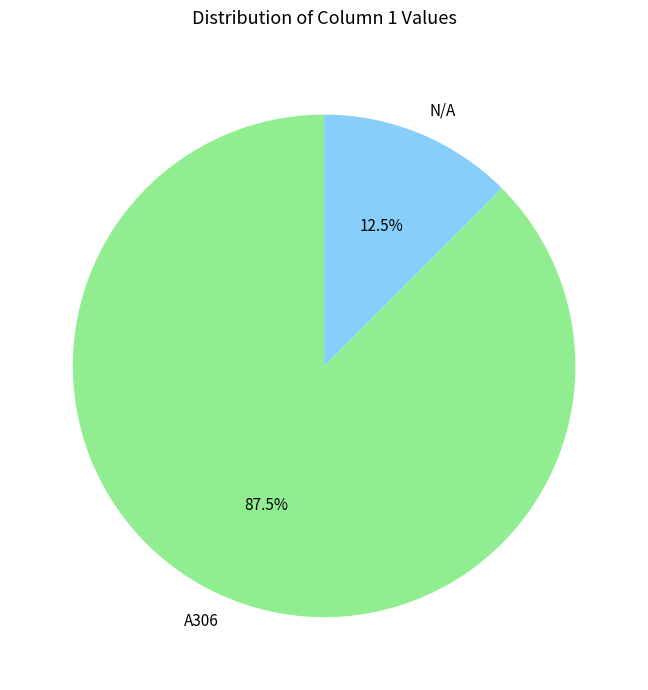

Rank the categories by value from lowest to highest.

N/A, A306